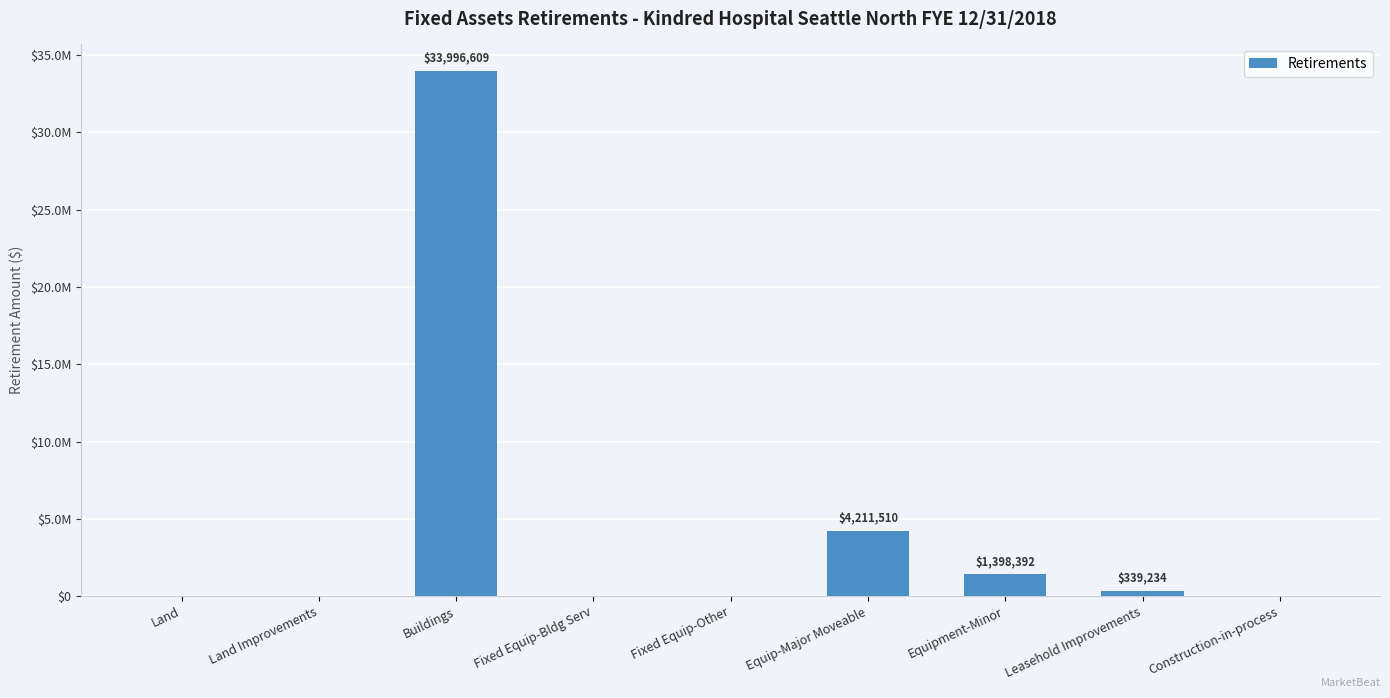

What is the sum of the values at Fixed Equip-Other and Leasehold Improvements?

339234.0